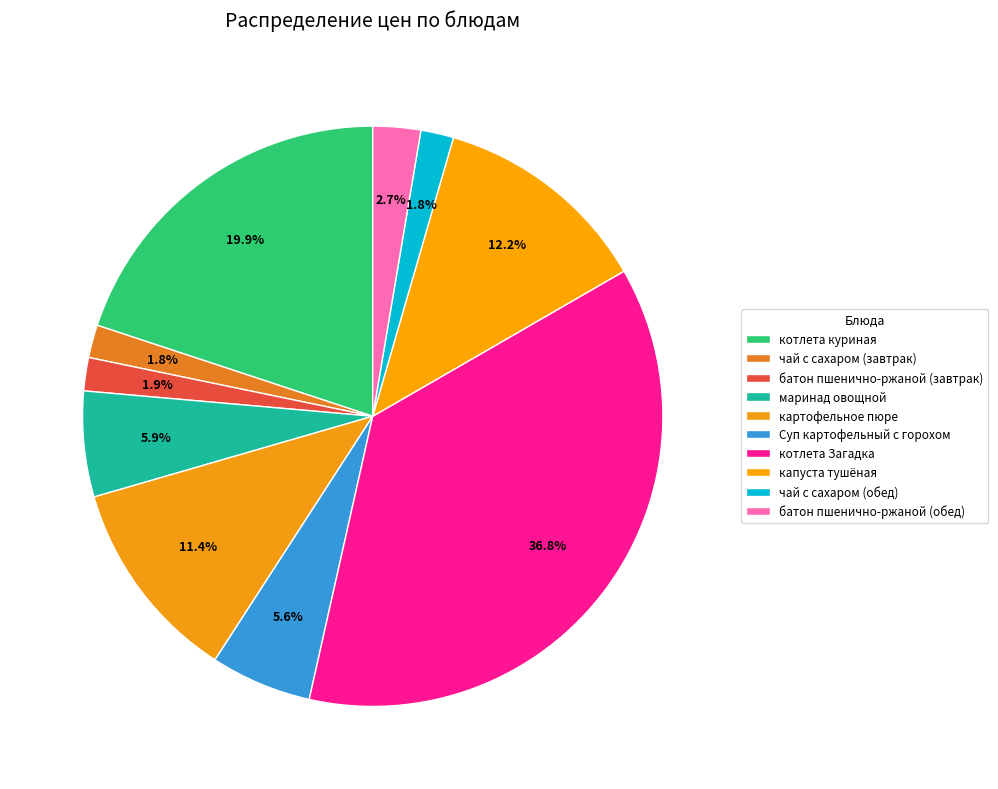

Rank the categories by value from highest to lowest.

котлета Загадка, котлета куриная, капуста тушёная, картофельное пюре, маринад овощной, Суп картофельный с горохом, батон пшенично-ржаной (обед), батон пшенично-ржаной (завтрак), чай с сахаром (завтрак), чай с сахаром (обед)